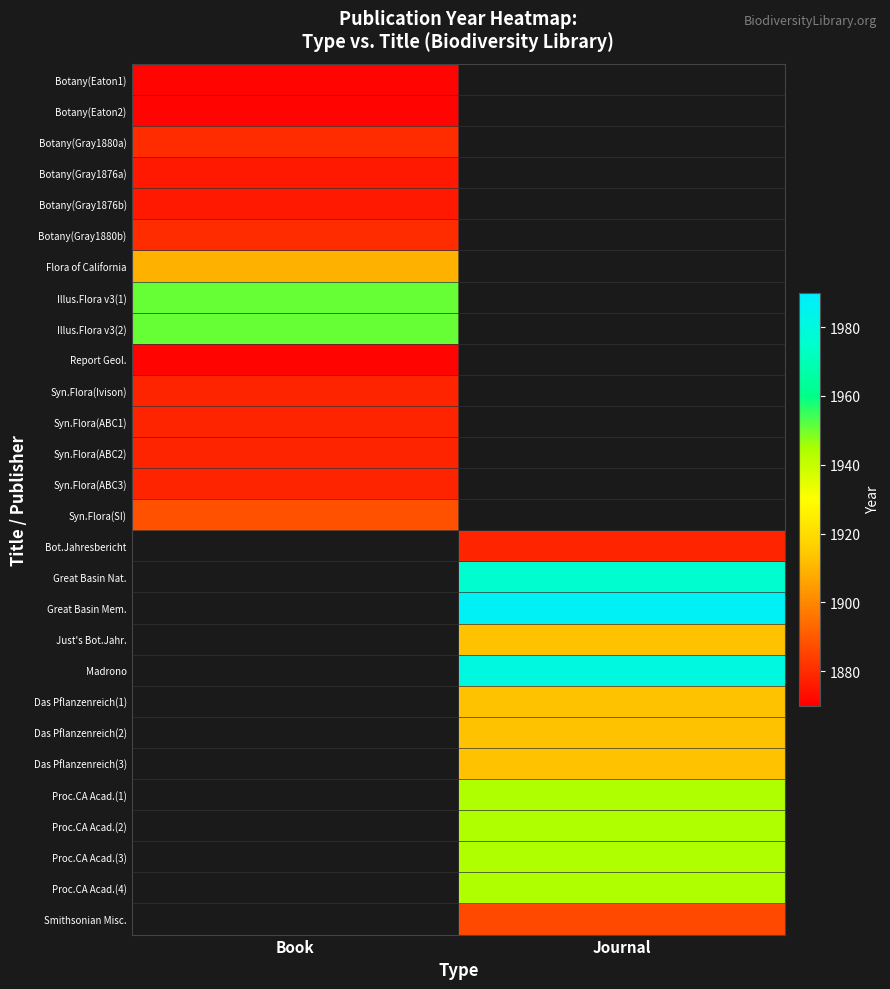

Which has a higher value, Book or Journal?

Journal